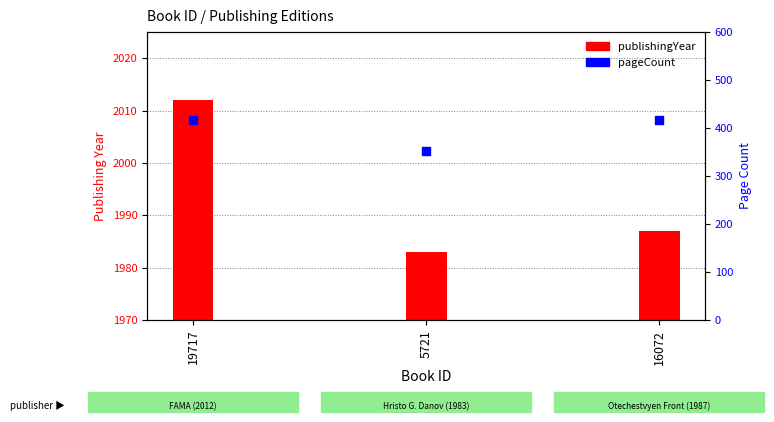

Which series reaches the minimum Y coordinate?

pageCount